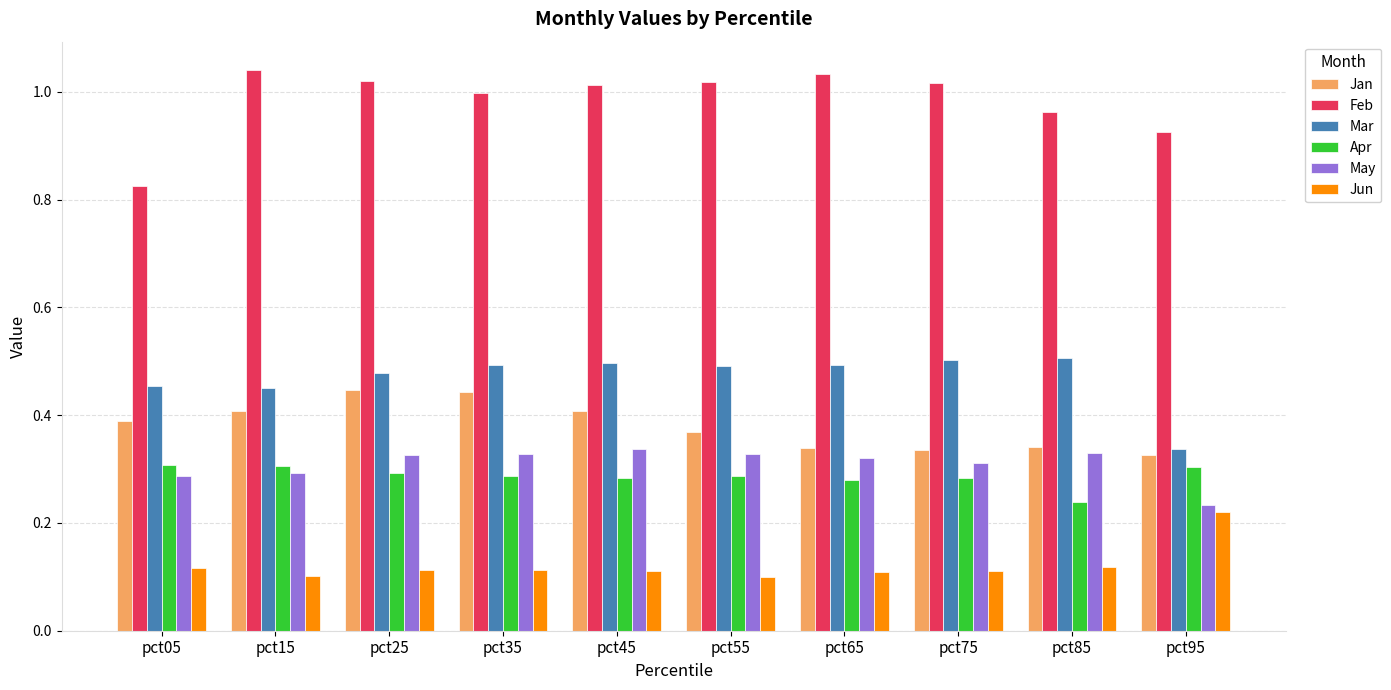

Is it true that Apr equals 0.3 at pct35?

True